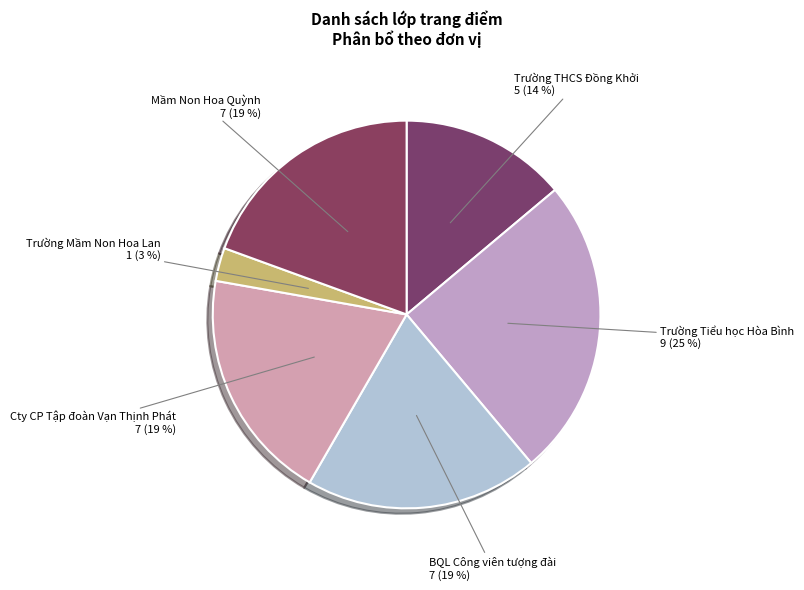

The BQL Công viên tượng đài slice represents 19% of the pie. True or false?

True